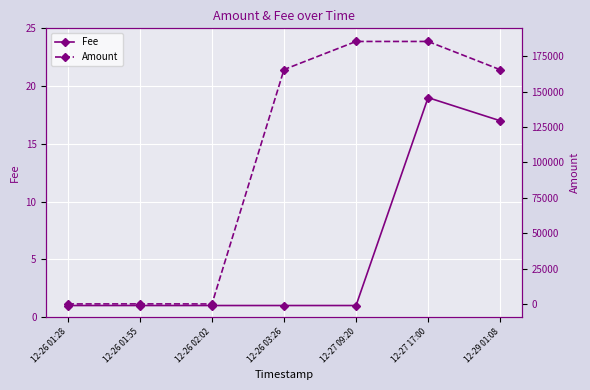

Reading left to right, transcribe all the data shown in this chart.

Fee: 1	1	1	1	1	19	17
Amount: 2	49	3	165679	185544	185544	165600